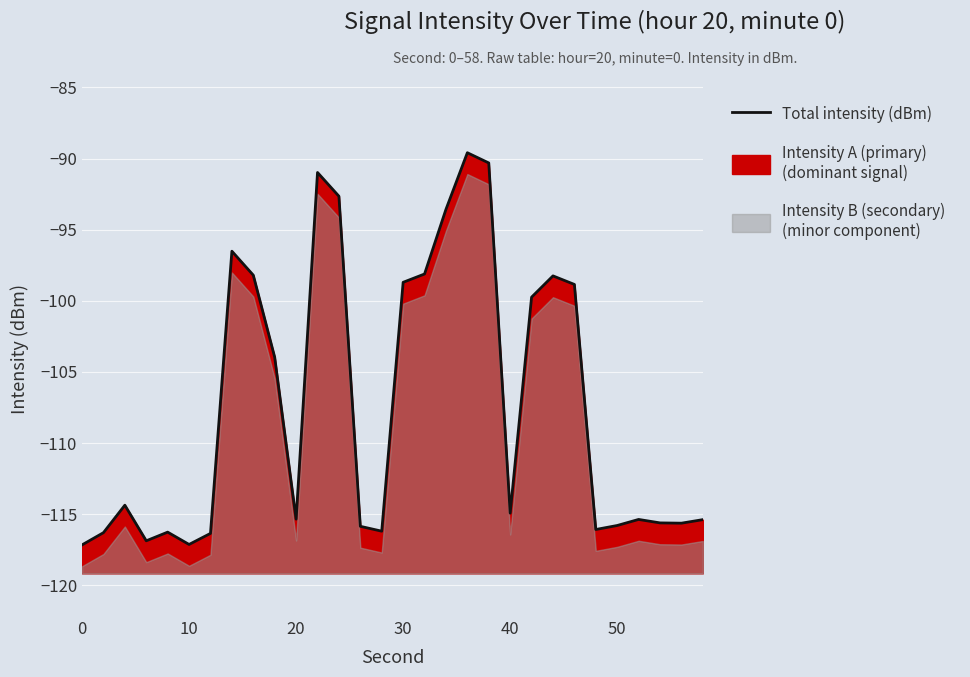

Does the chart display data point markers on the line(s)?

No